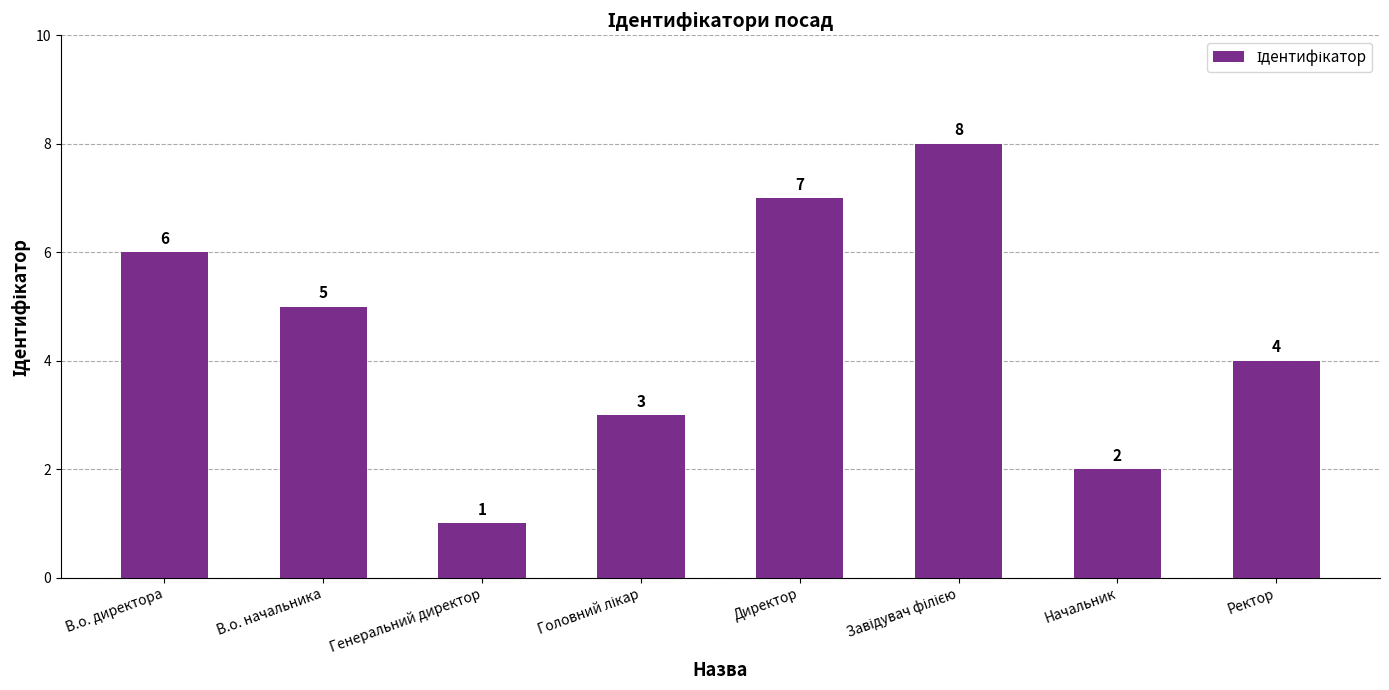

What is the difference between the maximum and minimum values?

7